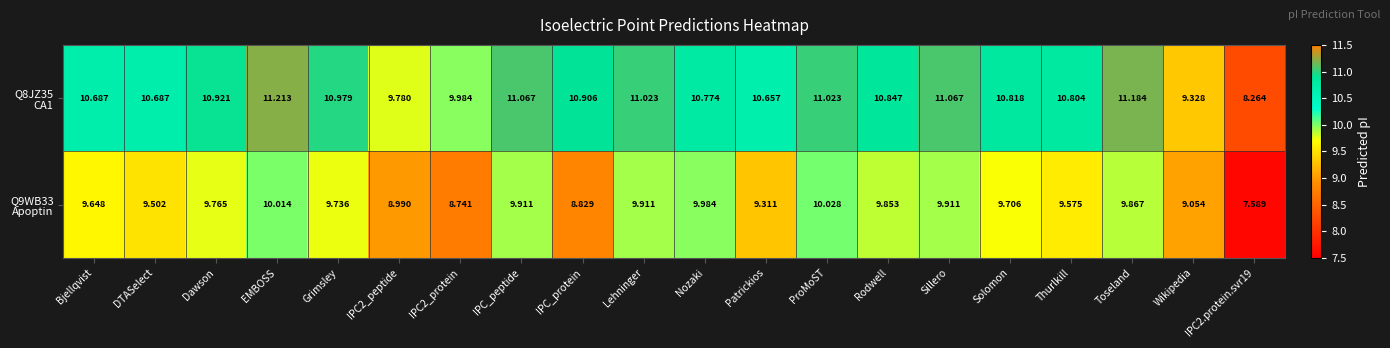

At which category is the sum across all series the highest?

EMBOSS